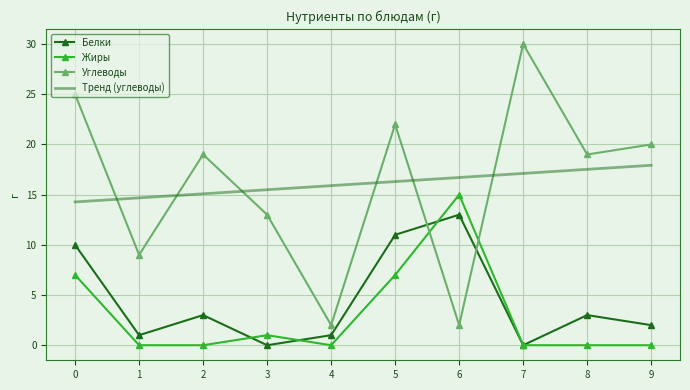

What is the difference between the Углеводы values at 8 and 7?

11.0